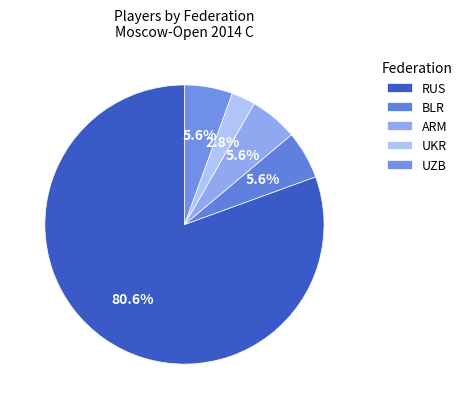

How many slices are in this pie chart?

5